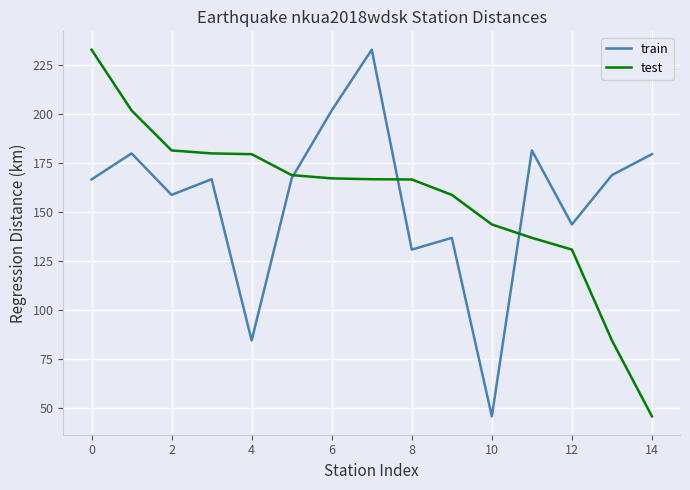

What is the minimum value shown in the chart?

45.5